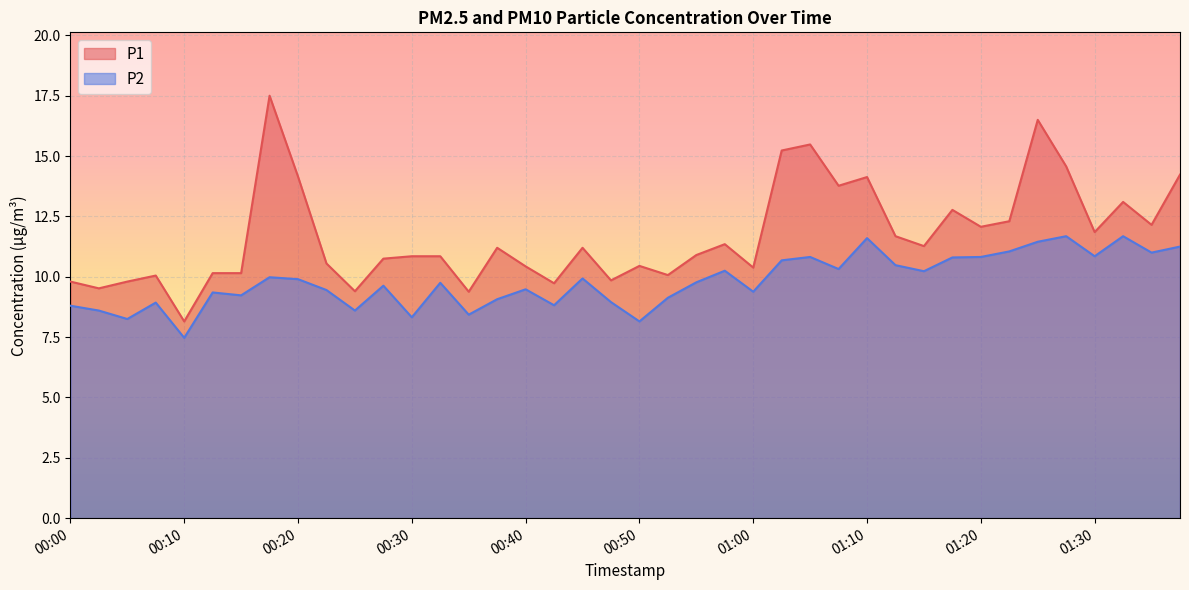

What is the minimum value shown in the chart?

7.5